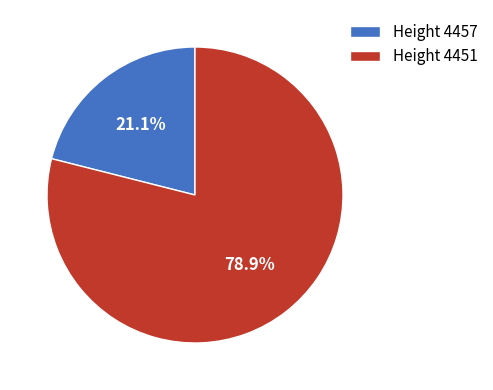

What is the ratio of the value at Height 4457 to the value at Height 4451?

0.3